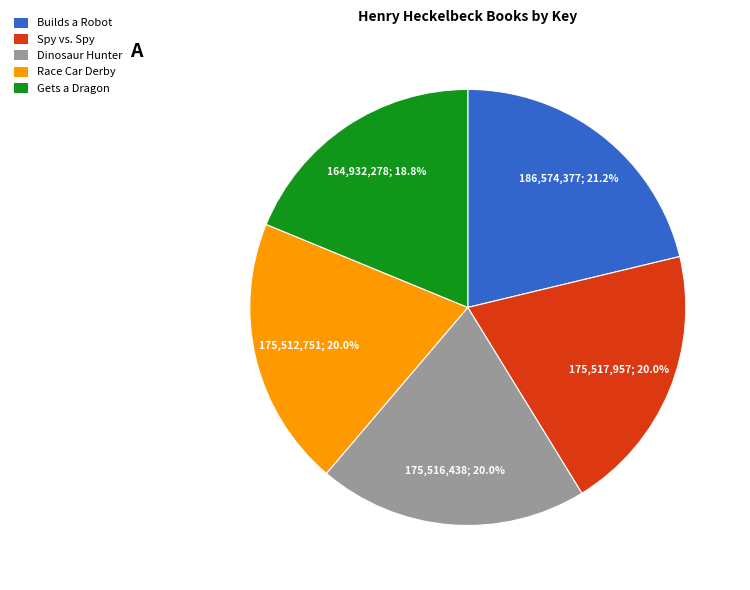

Is there any slice that represents more than half of the pie?

No